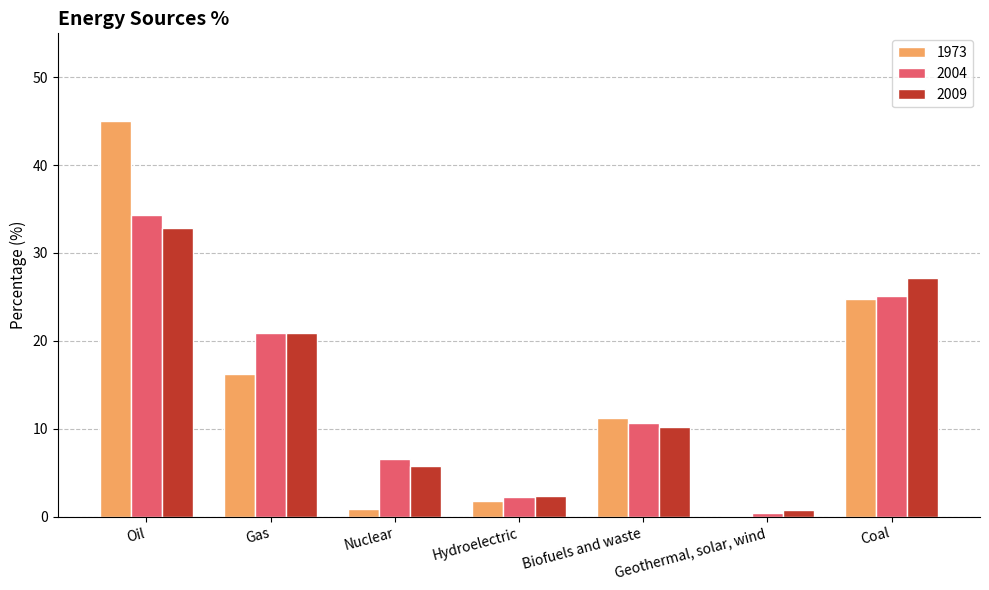

Between Gas and Coal, which series saw the biggest shift?

1973